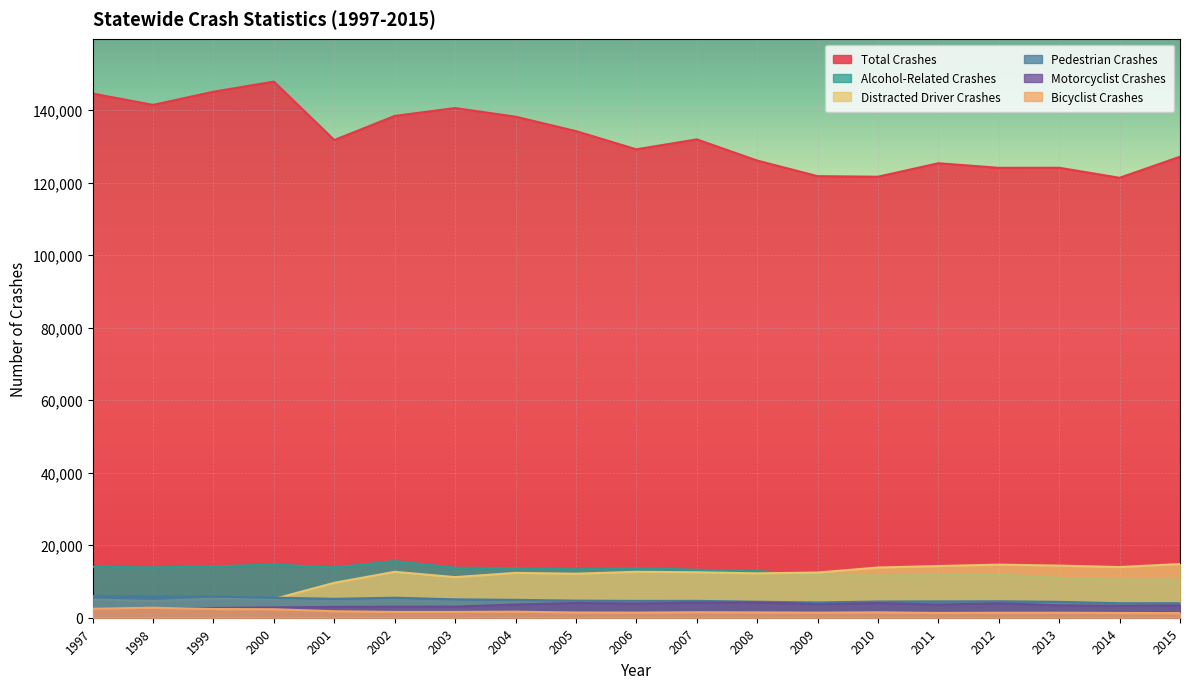

How many distinct data groups are displayed?

6